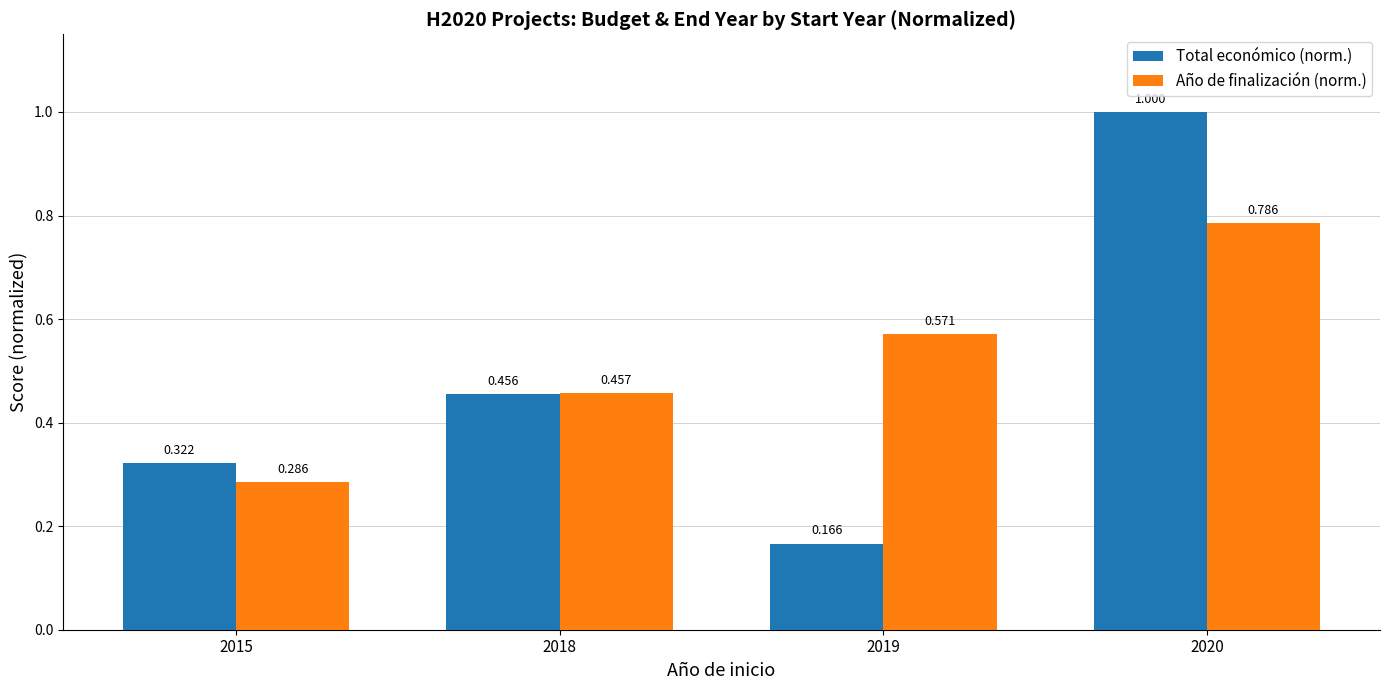

Which series has the widest spread of values?

Total económico (norm.)